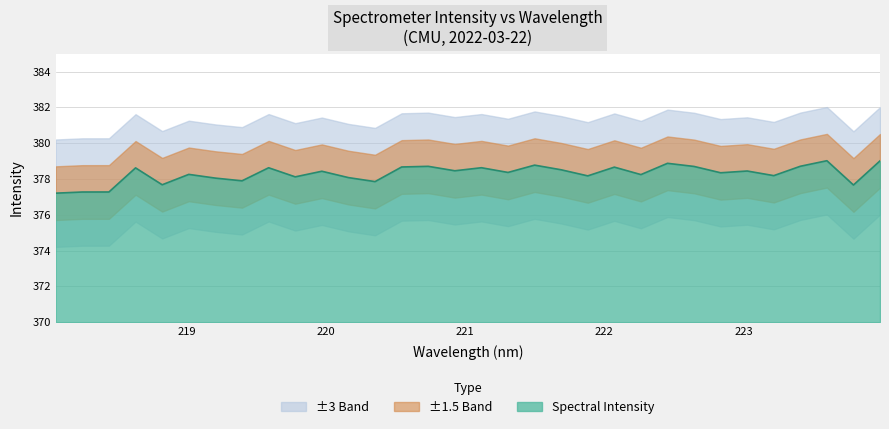

True or false: the data shows 378.6 at 221.1174.

True